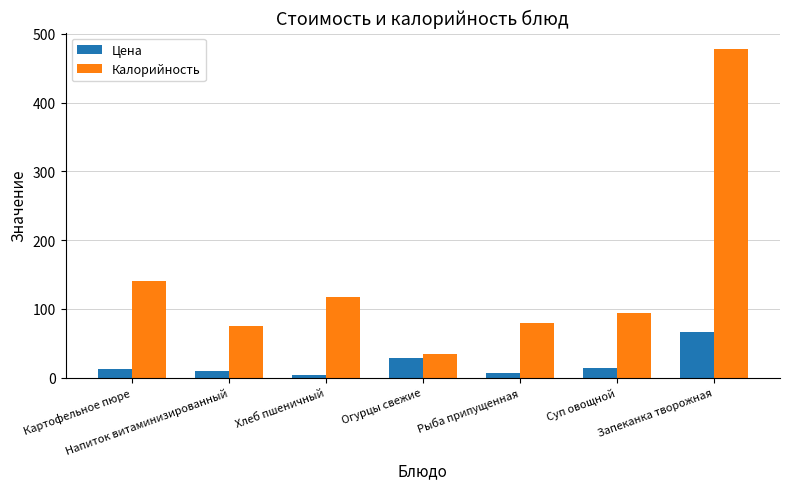

What is the label of the 5th bar from the left?

Рыба припущенная